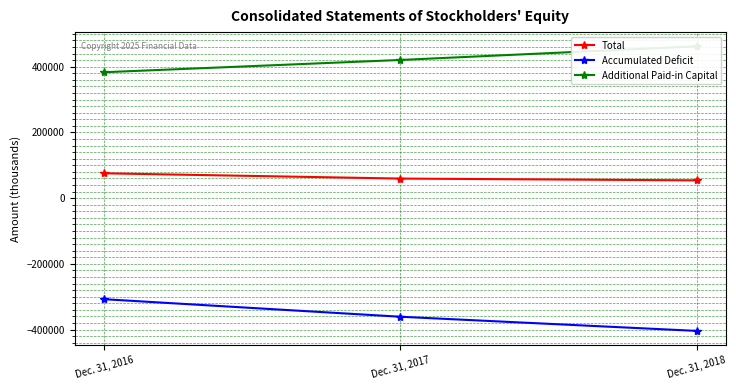

Reading left to right, transcribe all the data shown in this chart.

Total: 75581	59552	54117
Accumulated Deficit: -307621	-360983	-404067
Additional Paid-in Capital: 383193	420525	462004